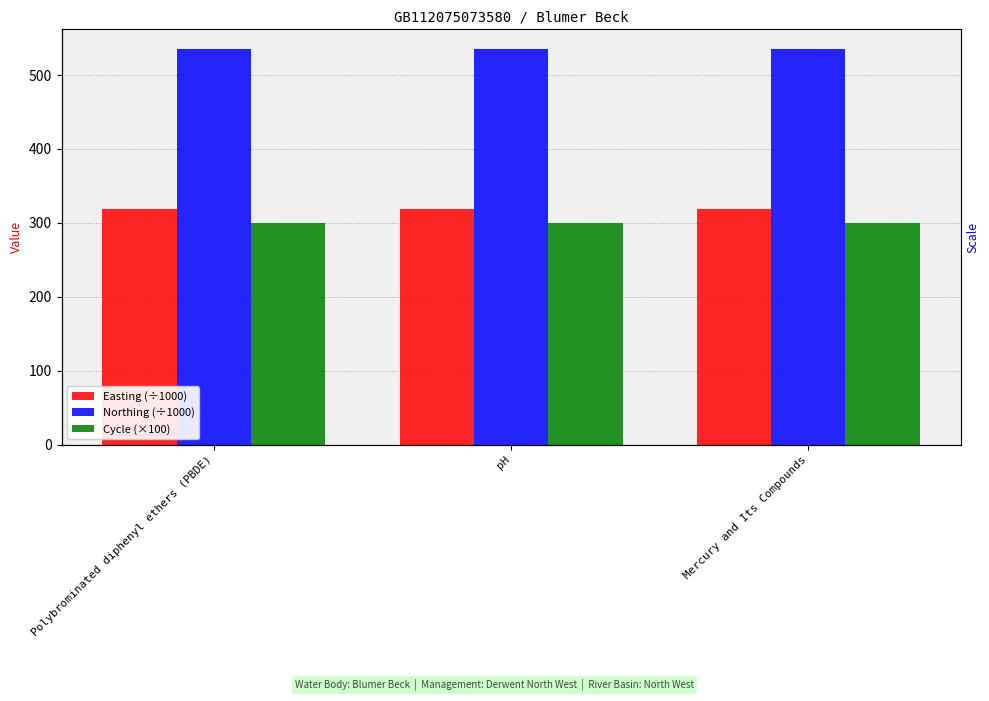

How many bars are there in total?

9